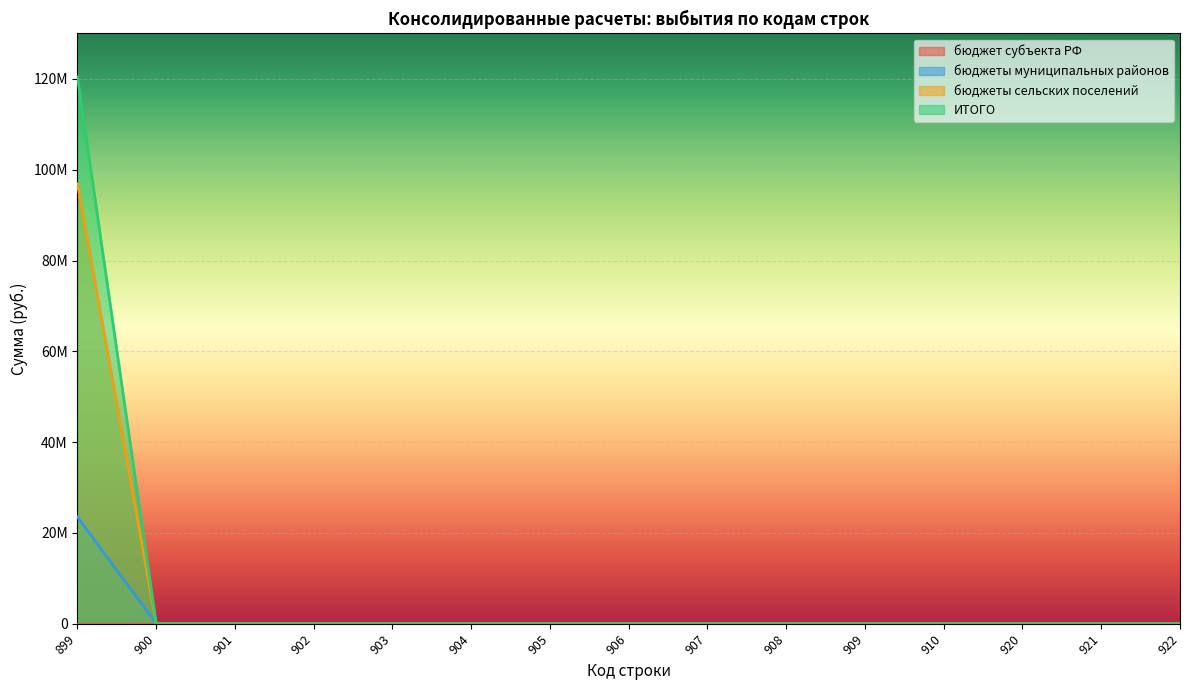

What is the difference between the maximum and minimum values in the ИТОГО series?

120423544.8